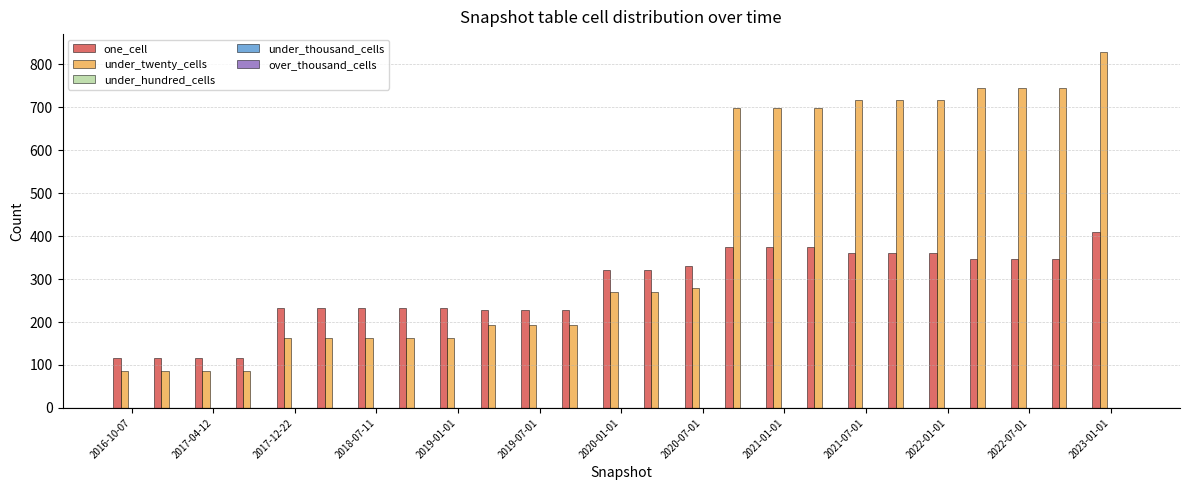

Count the number of data series in this chart.

2